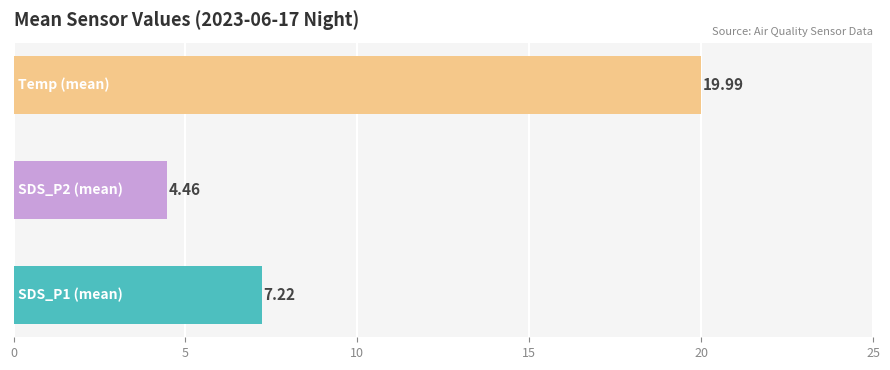

What is the difference between the second highest and minimum values?

2.8